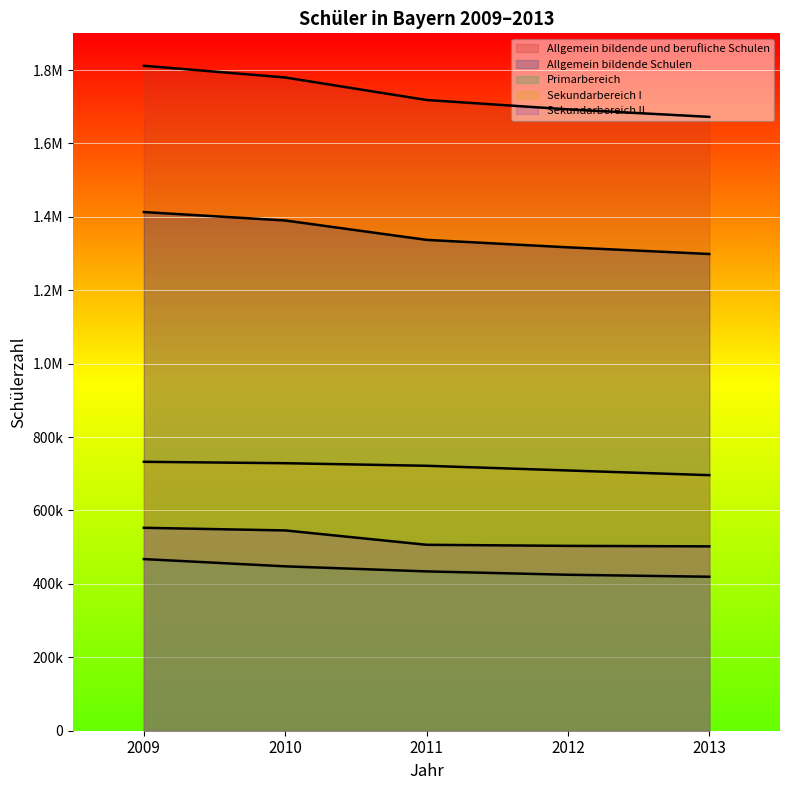

Which category has the highest value in the Primarbereich series?

2009